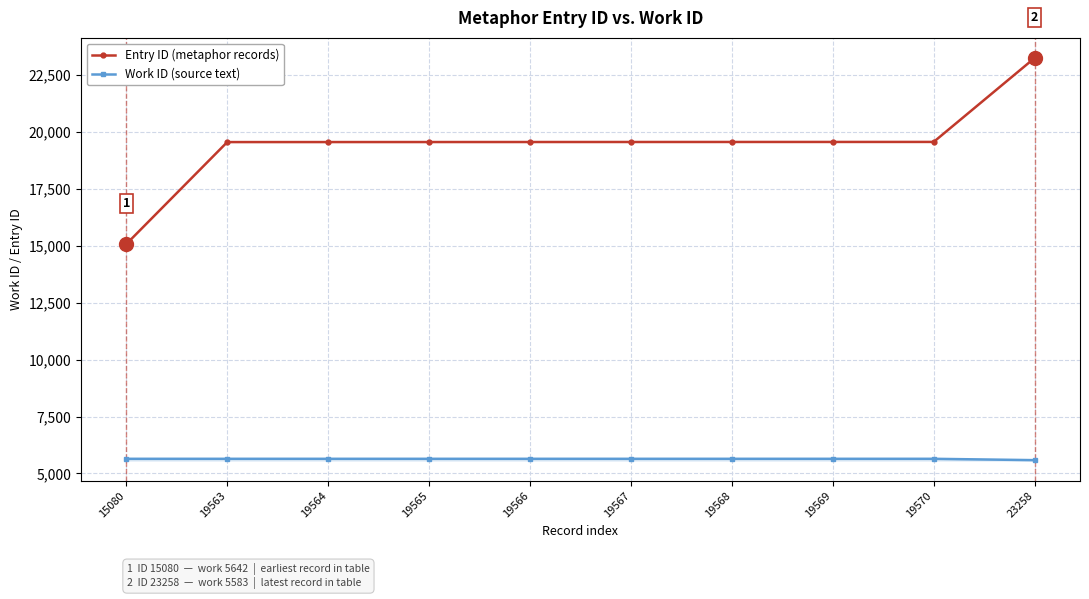

What is the value of the Work ID (source text) point at the 8th from the left?

5642